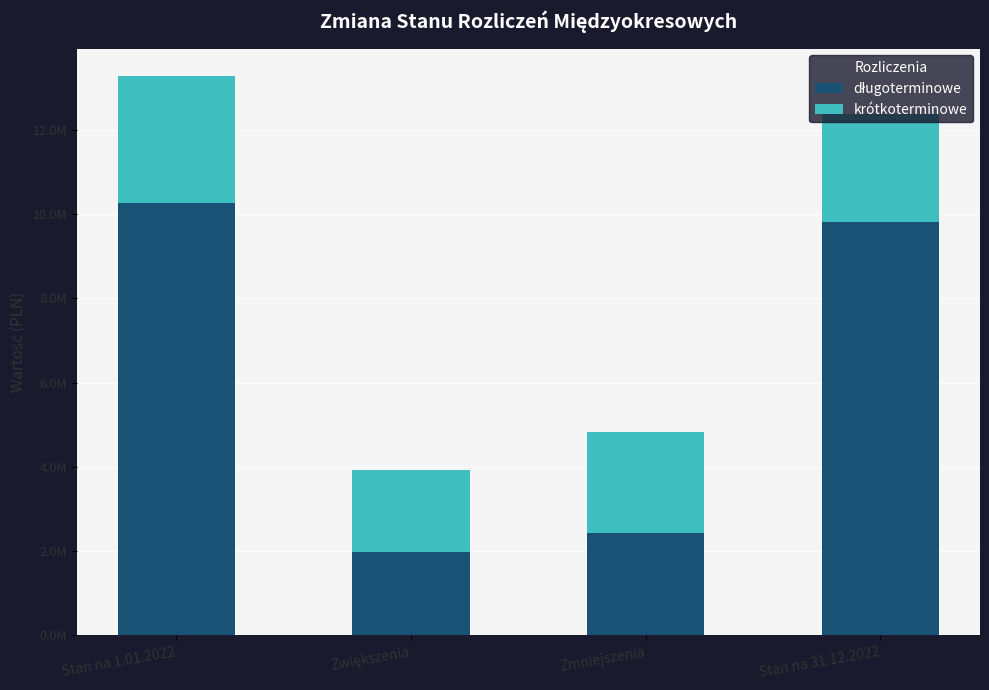

What is the label of the 1st bar from the left?

Stan na 1.01.2022